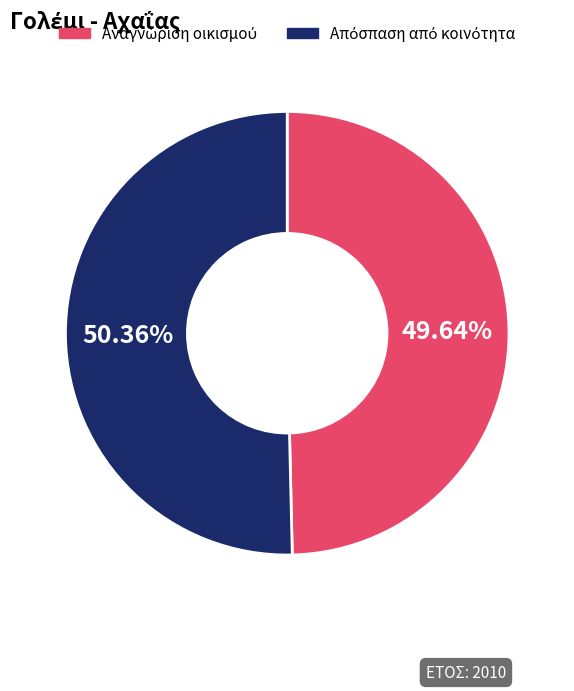

Is there any slice that represents more than half of the pie?

Yes